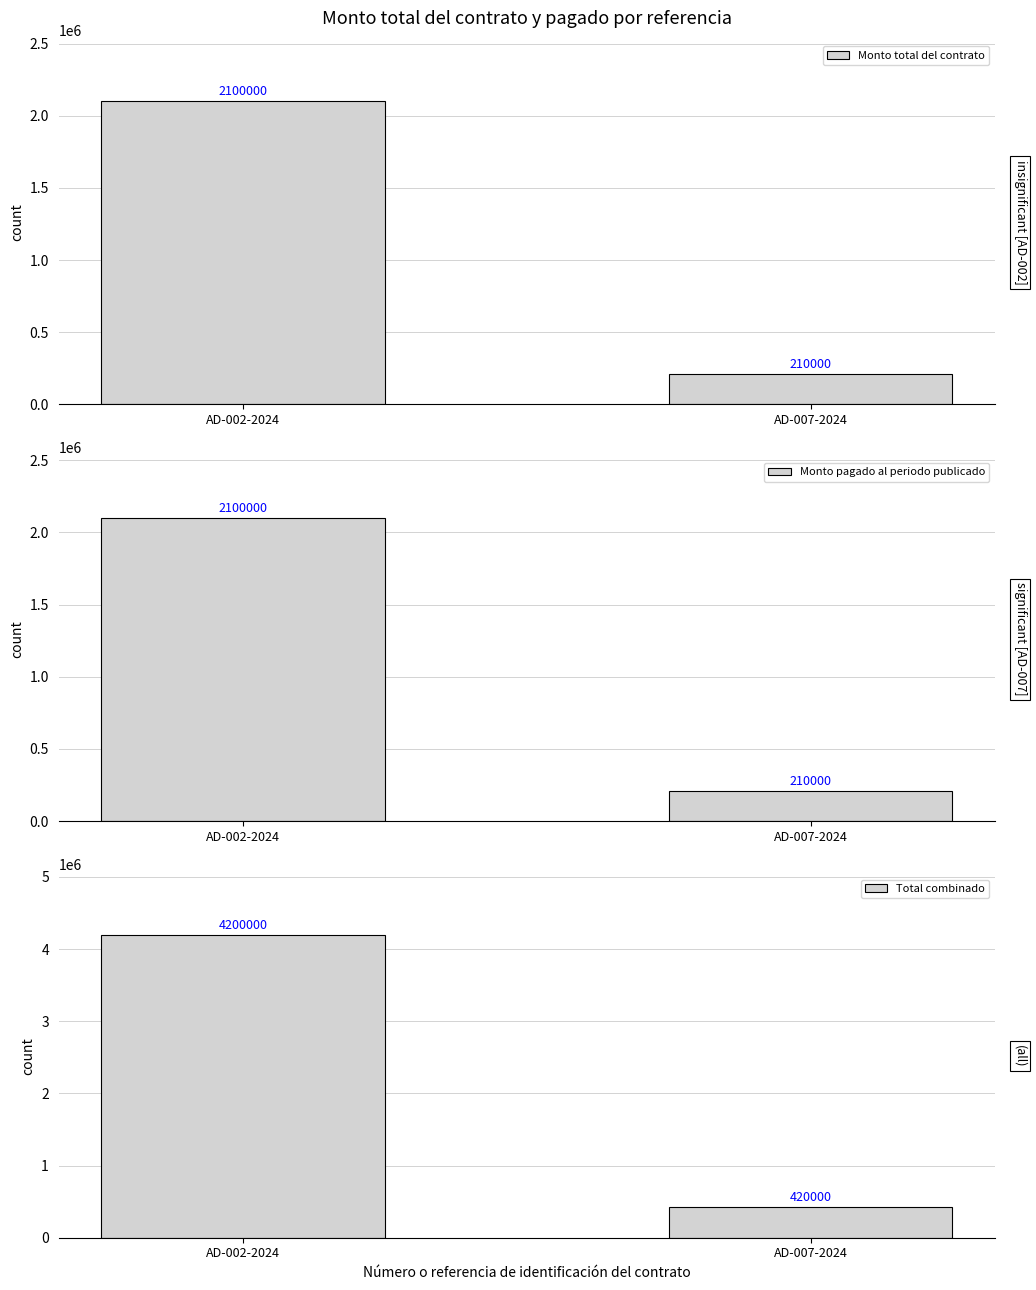

Reading left to right, transcribe all the data shown in this chart.

Monto total del contrato: AD-002-2024=2100000	AD-007-2024=210000
Monto pagado al periodo publicado: AD-002-2024=2100000	AD-007-2024=210000
Total combinado: AD-002-2024=4200000	AD-007-2024=420000